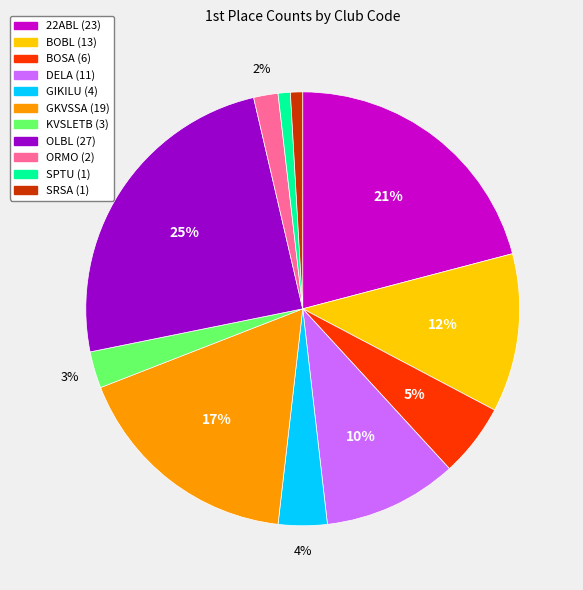

To the nearest percent, what is the difference between the largest and smallest slice percentages?

24%